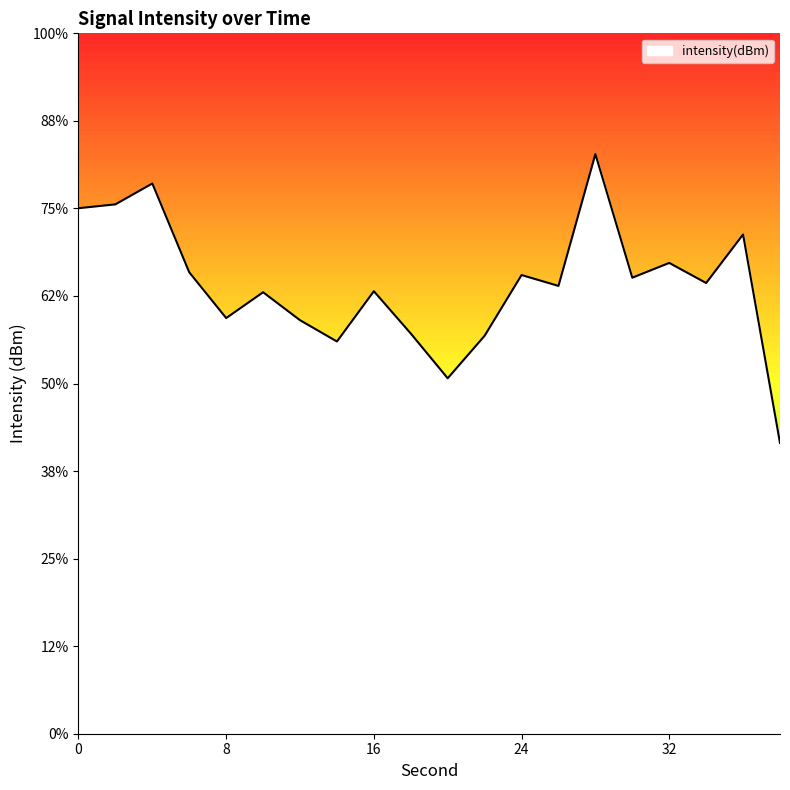

Rank the categories by value from highest to lowest.

28, 4, 2, 0, 36, 32, 6, 24, 30, 34, 26, 16, 10, 8, 12, 18, 22, 14, 20, 38